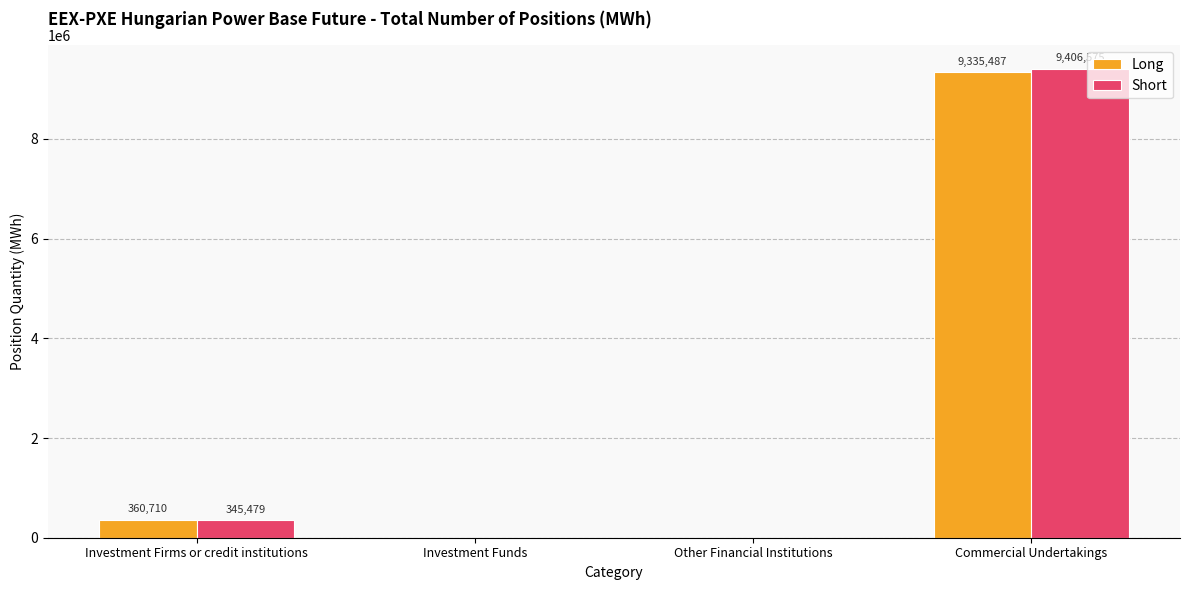

Between Investment Firms or credit institutions and Commercial Undertakings, which series saw the biggest shift?

Short